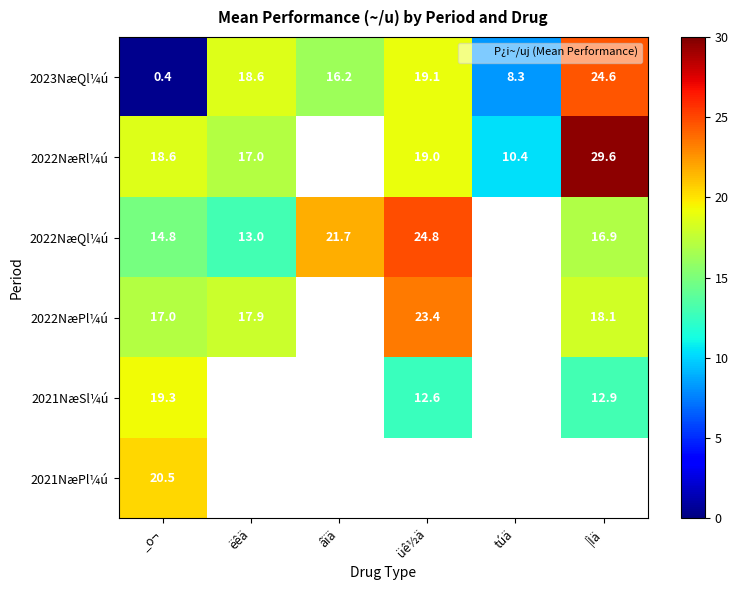

At which category does the chart reach its peak across all series?

|Ìä